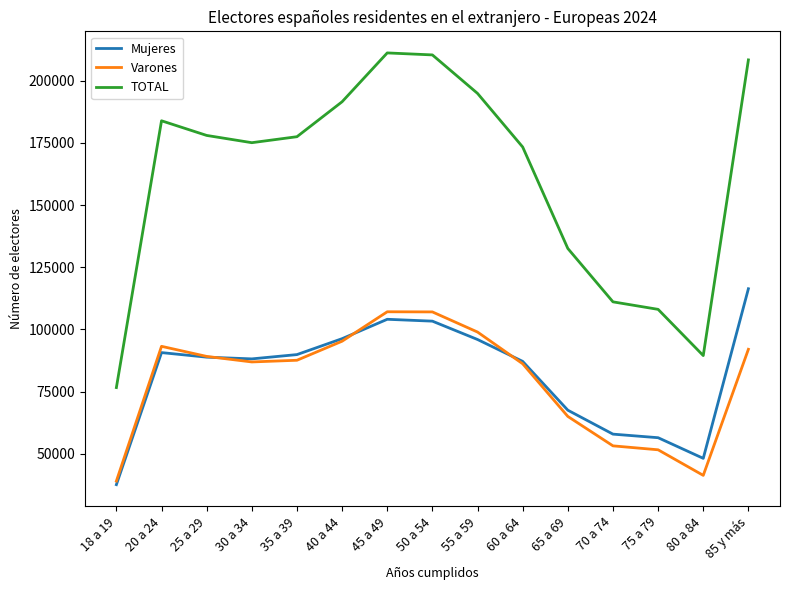

What are all the series names shown in the legend?

Mujeres, Varones, TOTAL